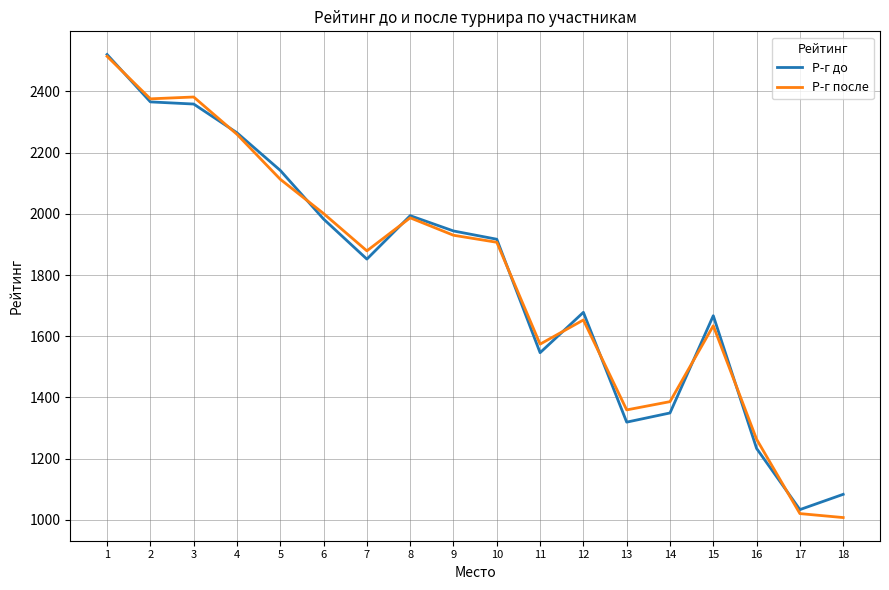

Which series changed the most between 4 and 16?

Р-г до